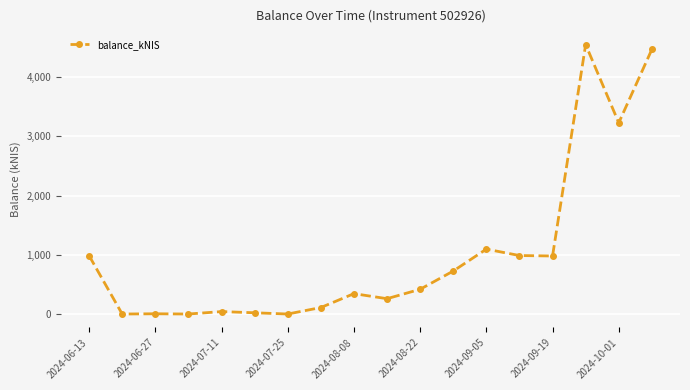

What is the difference between the maximum and minimum values?

4547.9